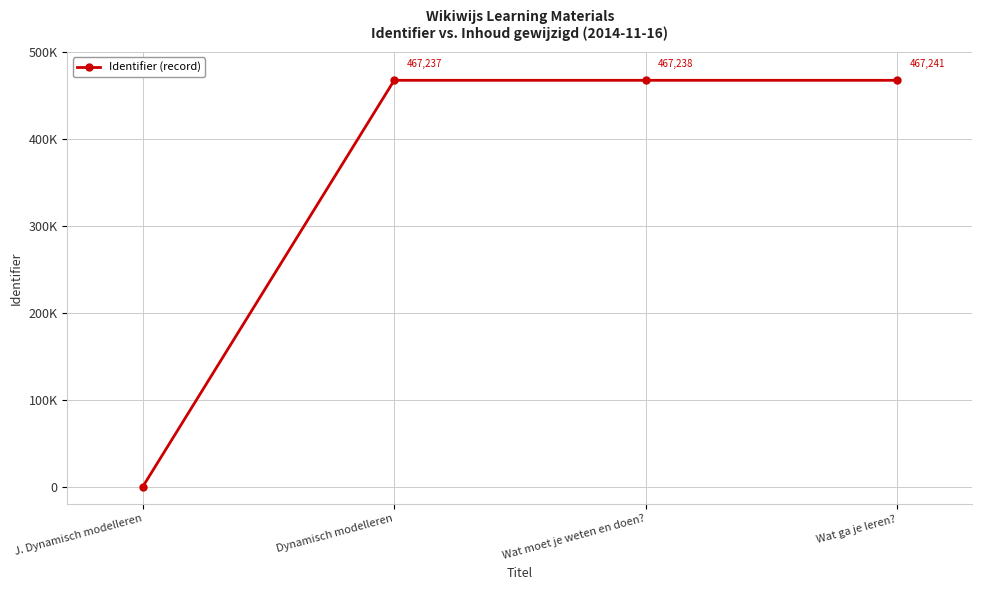

Reading left to right, list all the values displayed in this chart.

J. Dynamisch modelleren=0	Dynamisch modelleren=467237	Wat moet je weten en doen?=467238	Wat ga je leren?=467241